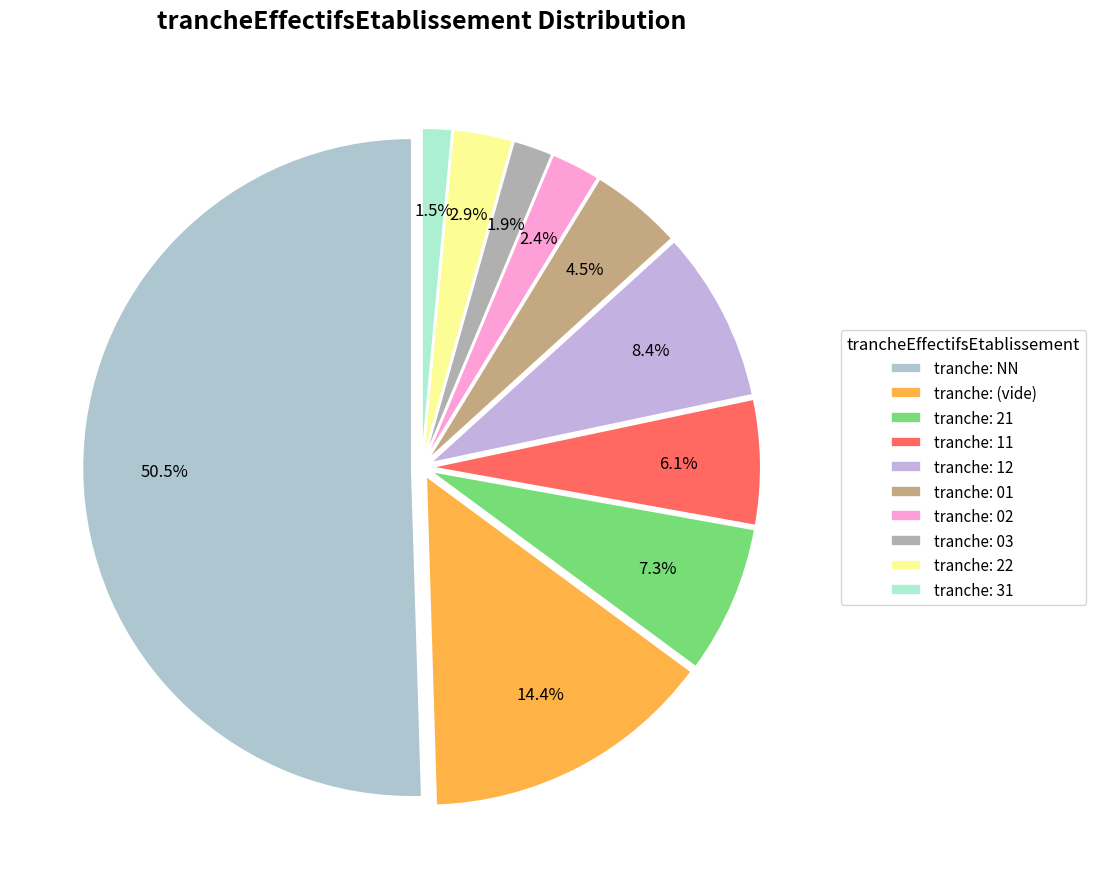

Which category has the biggest portion of the pie?

tranche: NN